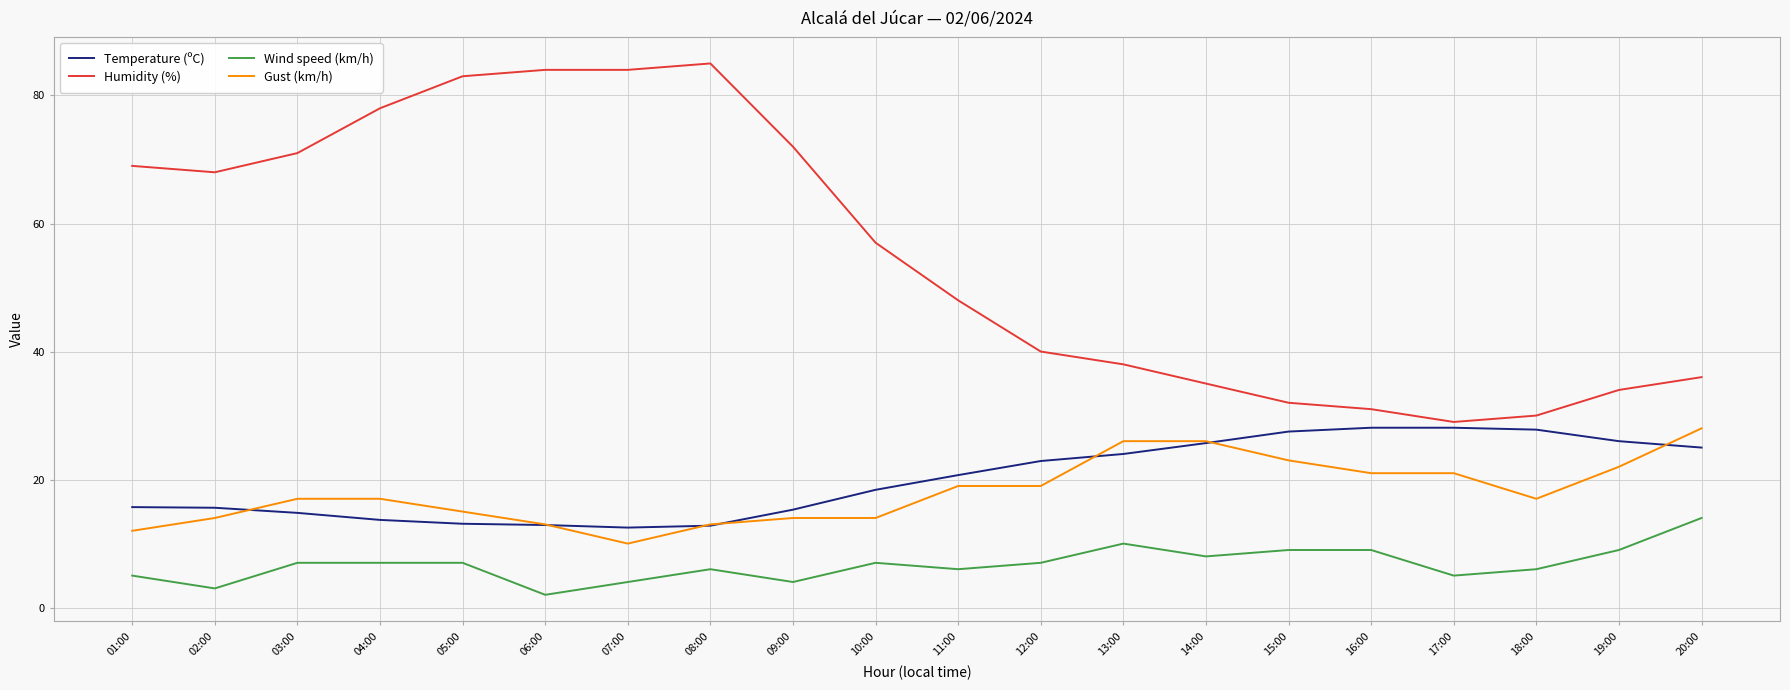

Which series has the largest total across all categories?

Humidity (%)